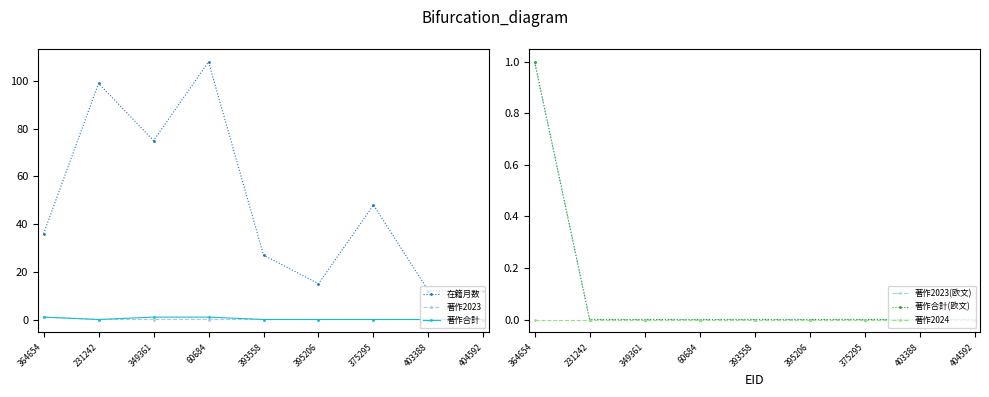

Count the number of data series in this chart.

6